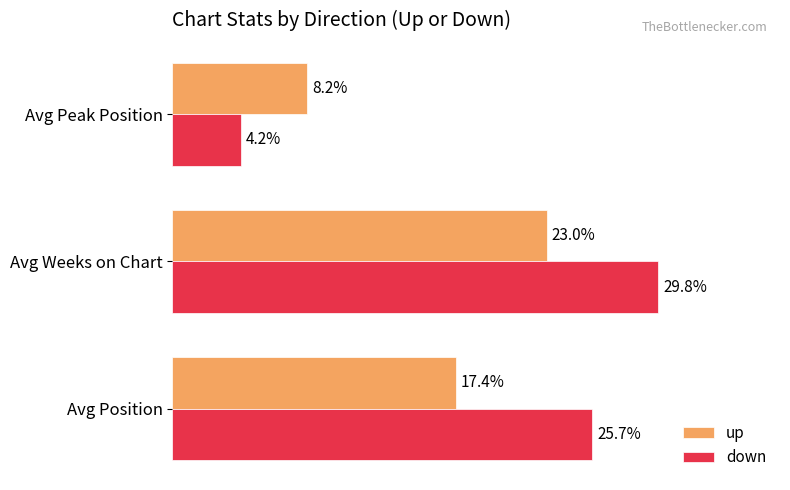

Which series has the largest total across all categories?

down